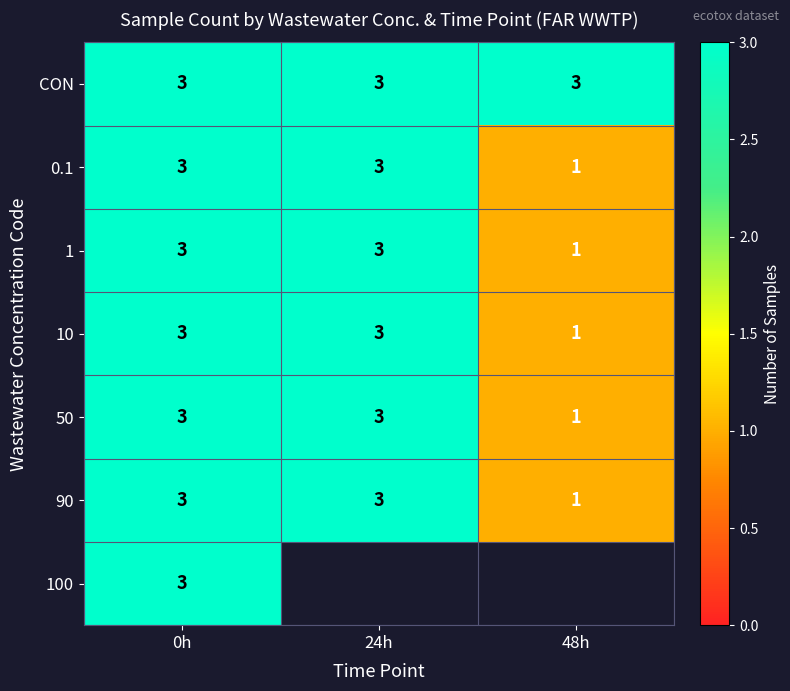

What is the smallest value displayed?

1.0